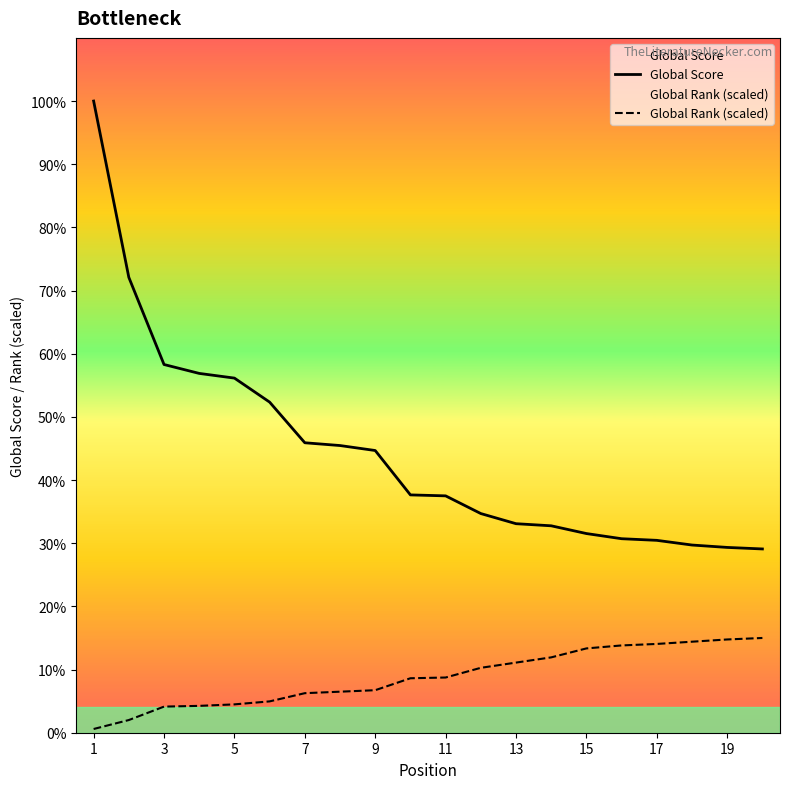

True or false: Global Score and Global Rank (scaled) cross at least once.

False